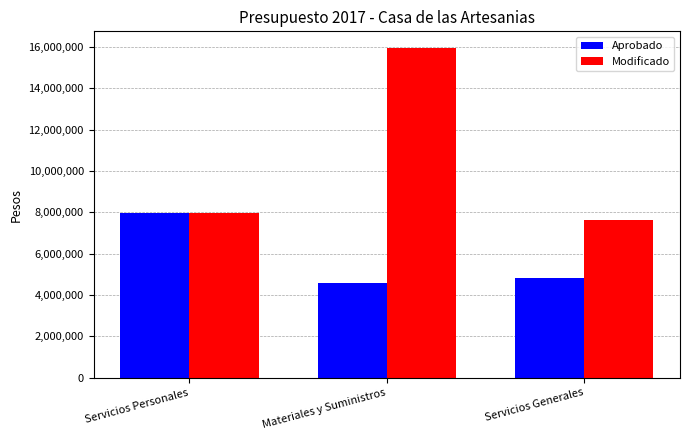

Is it true that Modificado equals 7652564.9 at Servicios Generales?

True